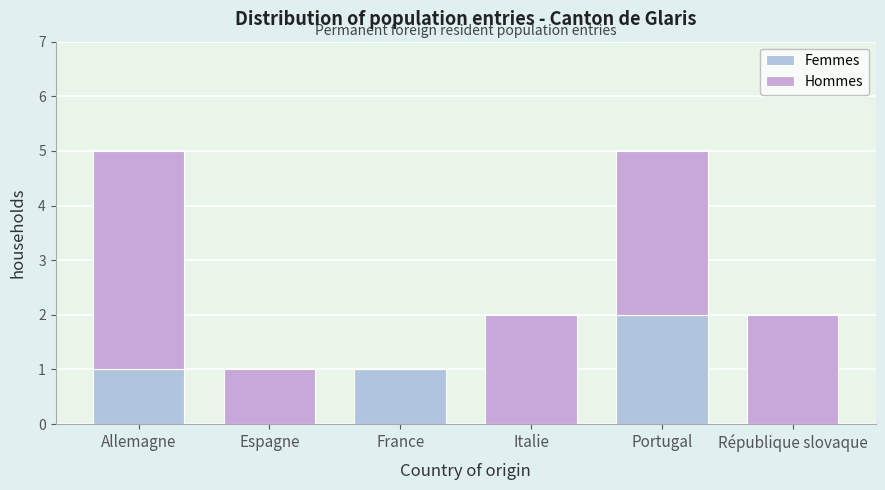

Are the bars horizontal?

No